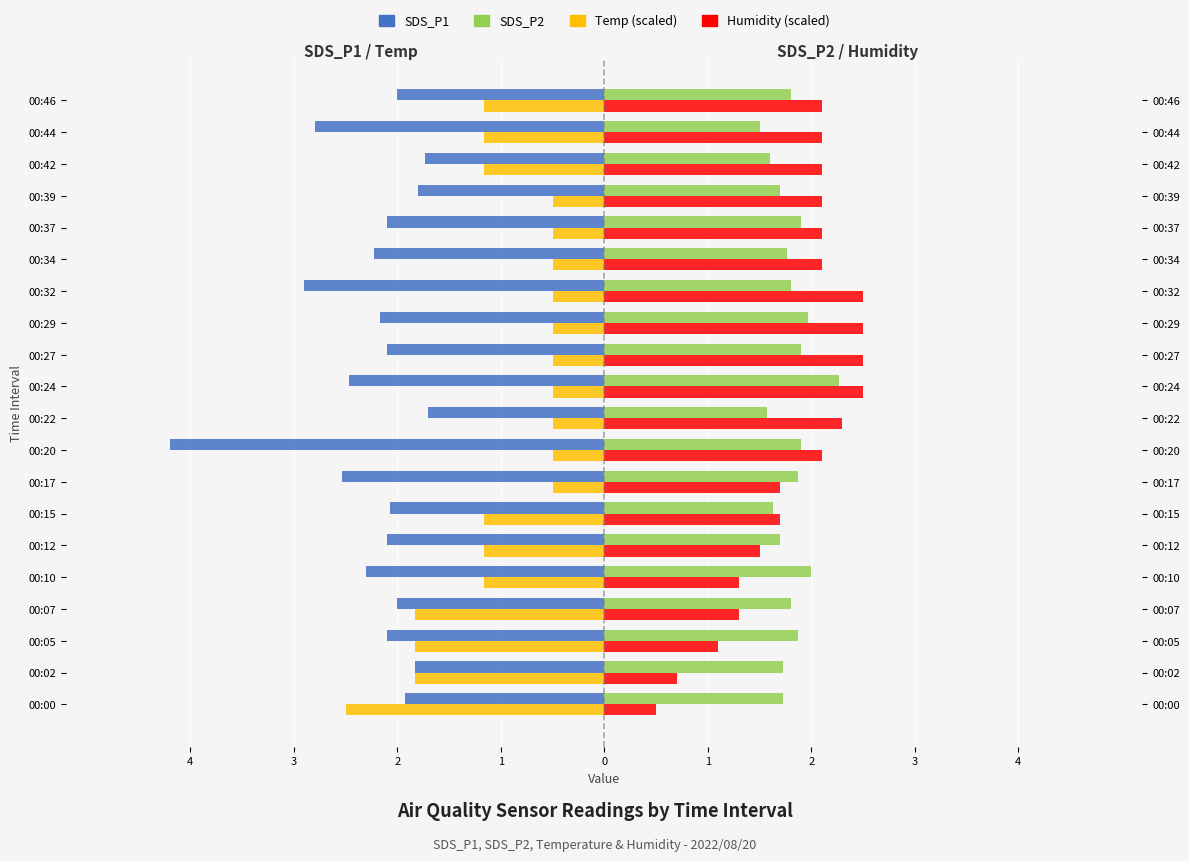

What is the highest value of the Temp (scaled) series?

-0.5